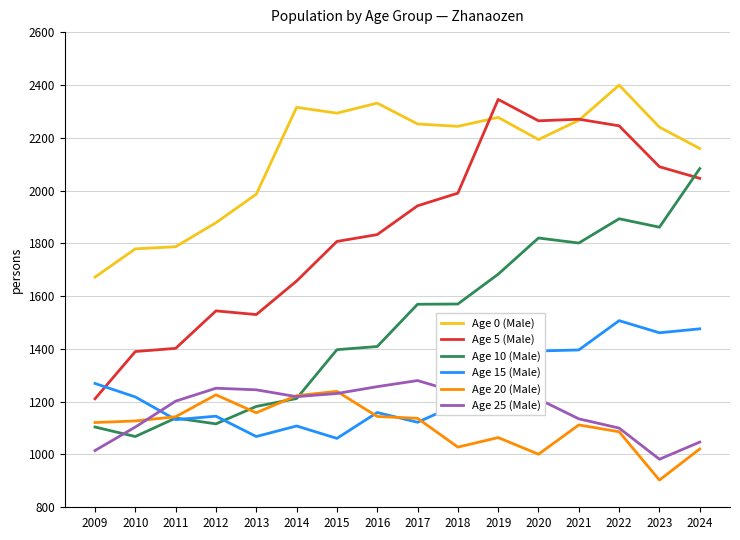

Where is Age 0 (Male) nearest to the value 2035?

2013